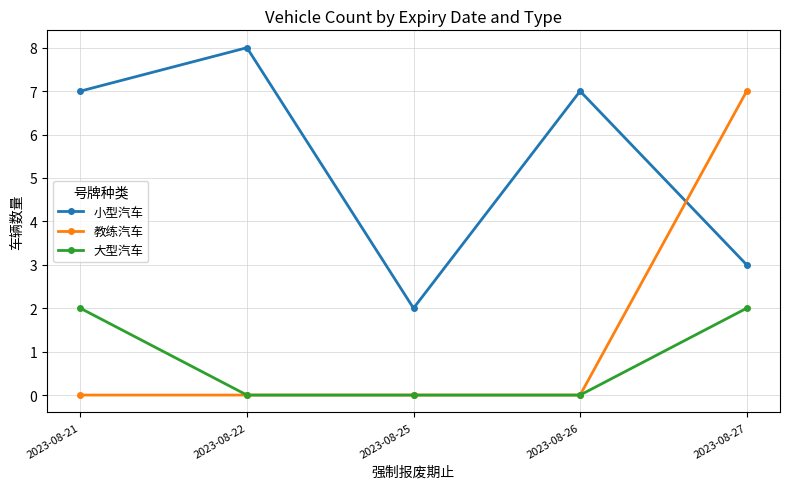

List the series in order of their peak value, highest first.

小型汽车, 教练汽车, 大型汽车